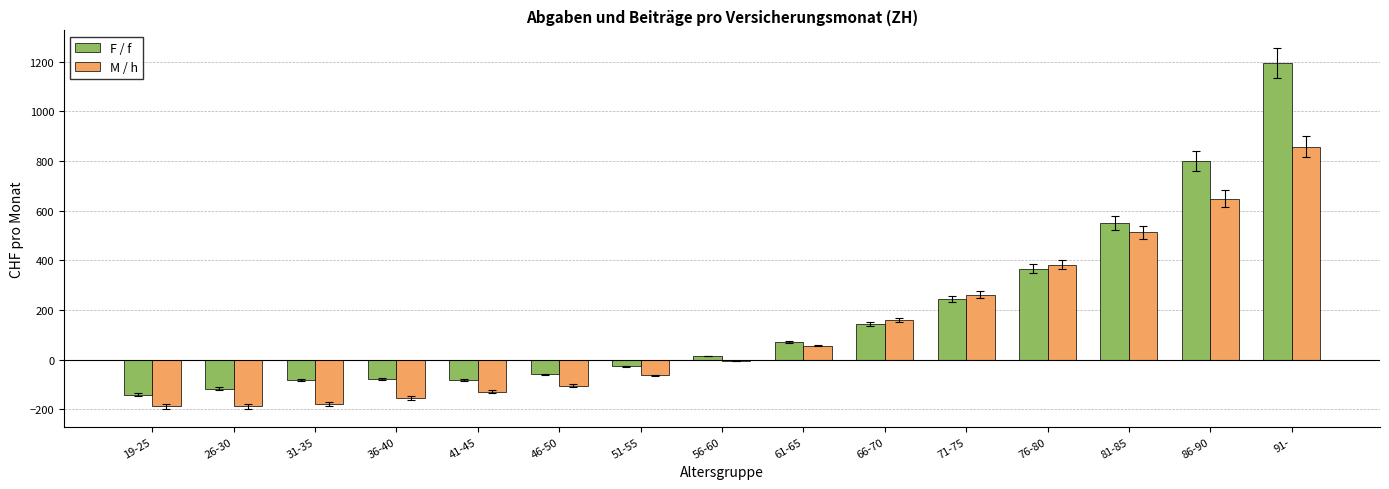

At which label does F / f first exceed 15?

56-60